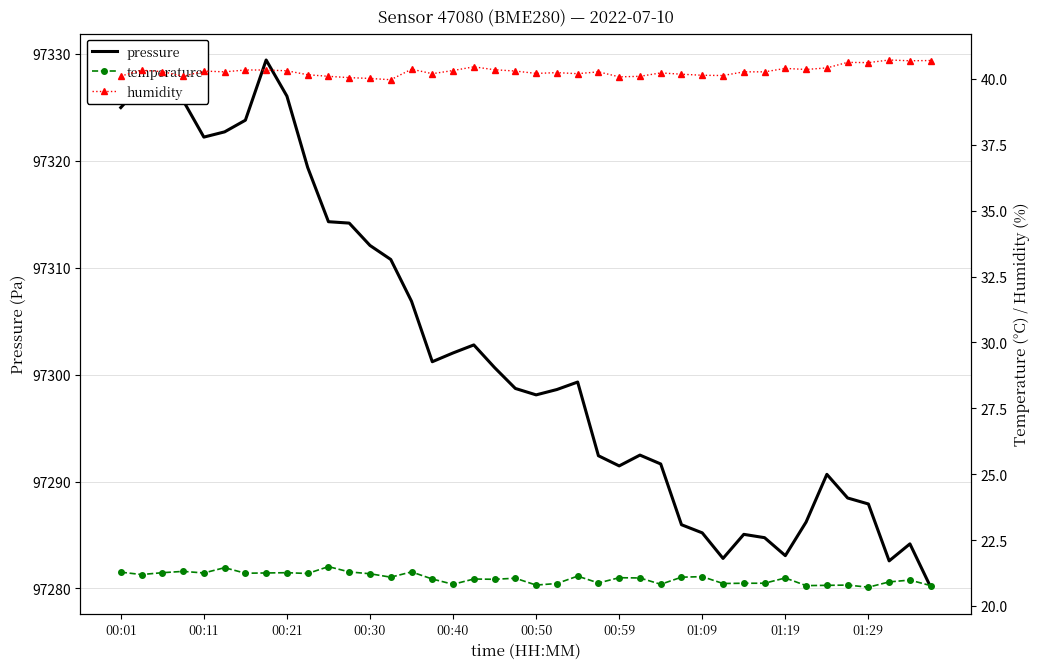

How many lines are shown in the chart?

3